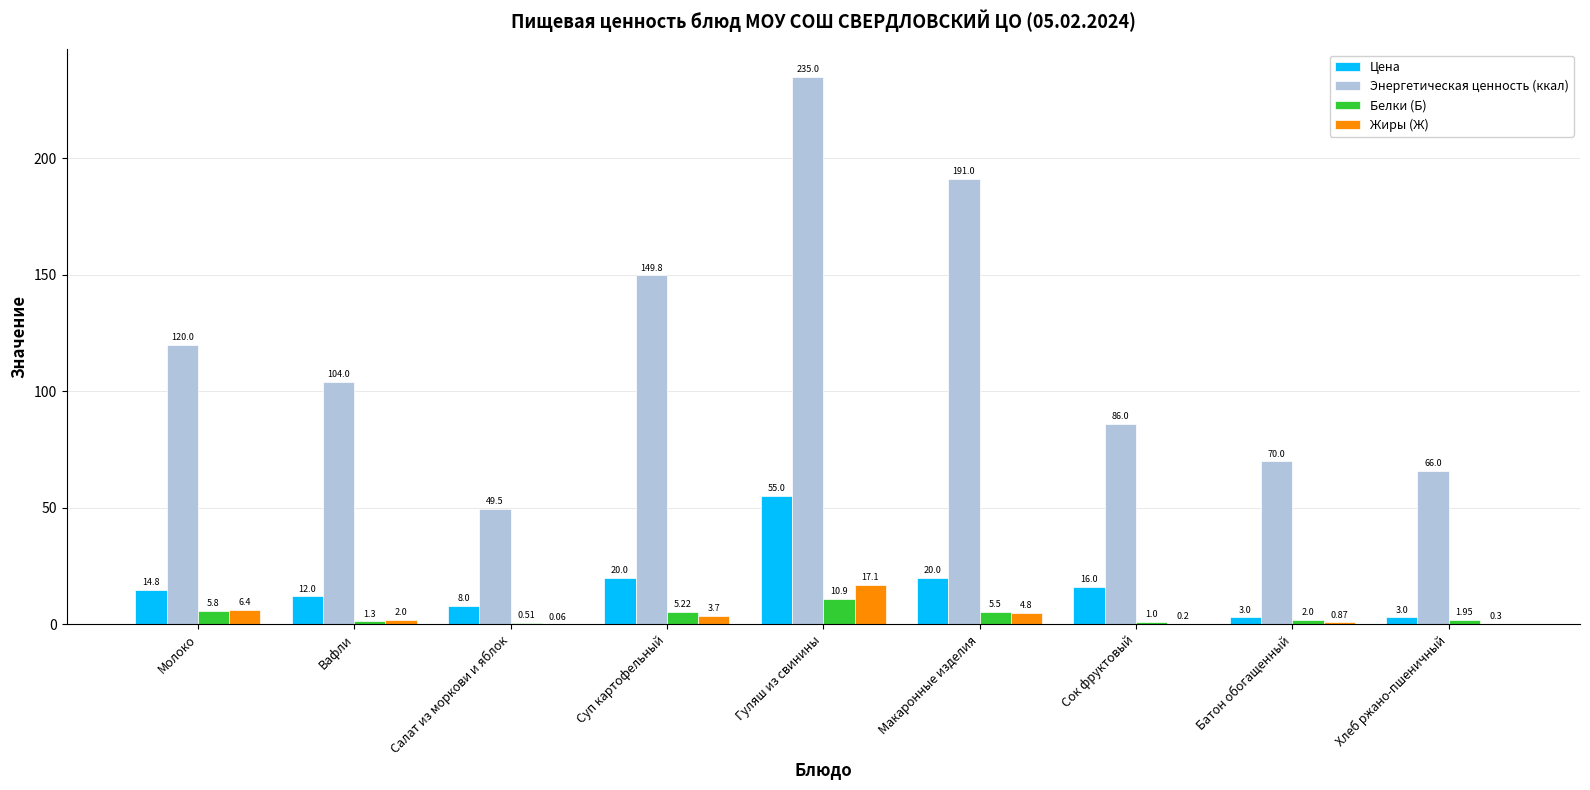

How many groups of bars are there?

9